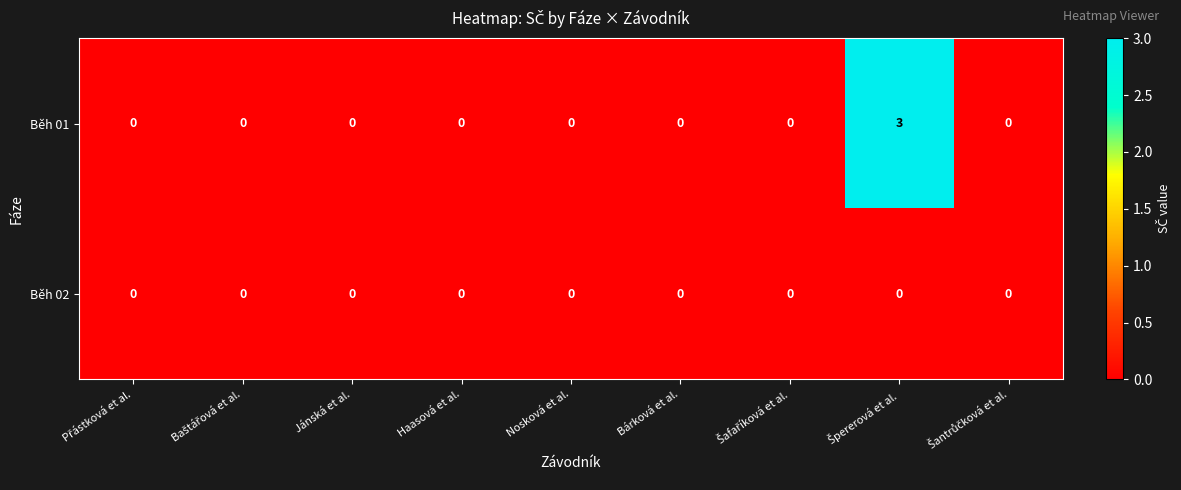

List the series in order of their overall mean, lowest first.

Běh 02, Běh 01